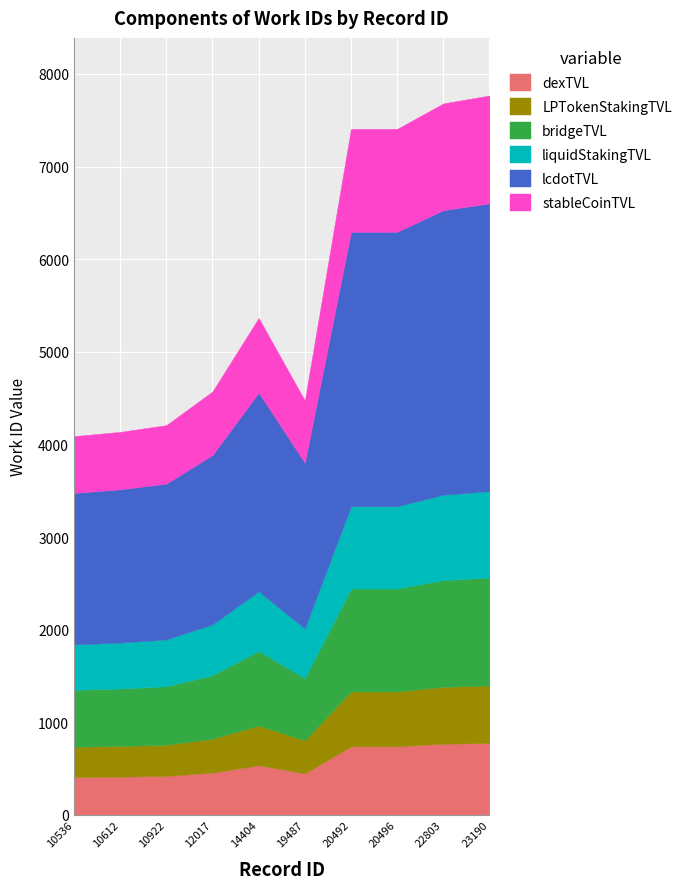

The chart shows a value of 3147 at 20492. True or false?

False